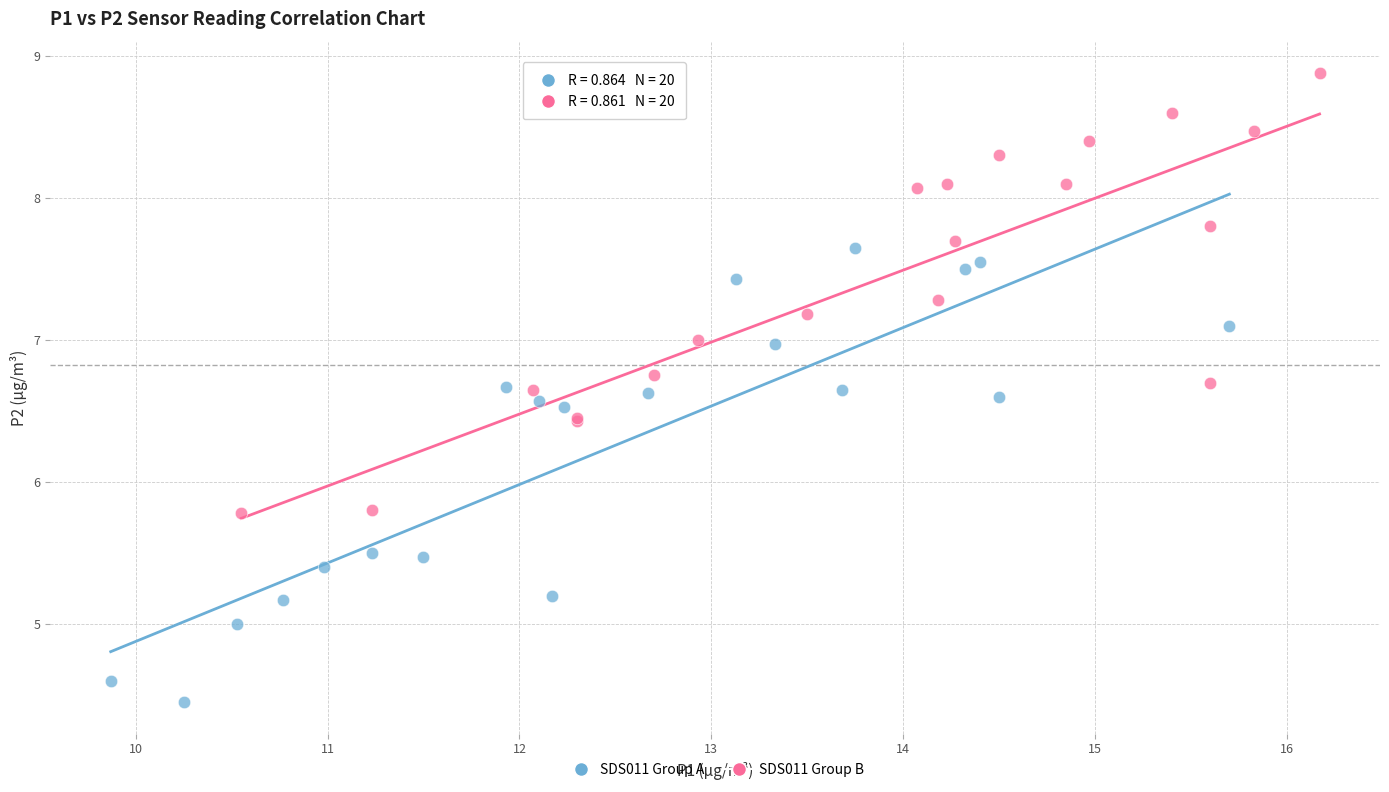

What are all the series names shown in the legend?

SDS011 Group A, SDS011 Group B